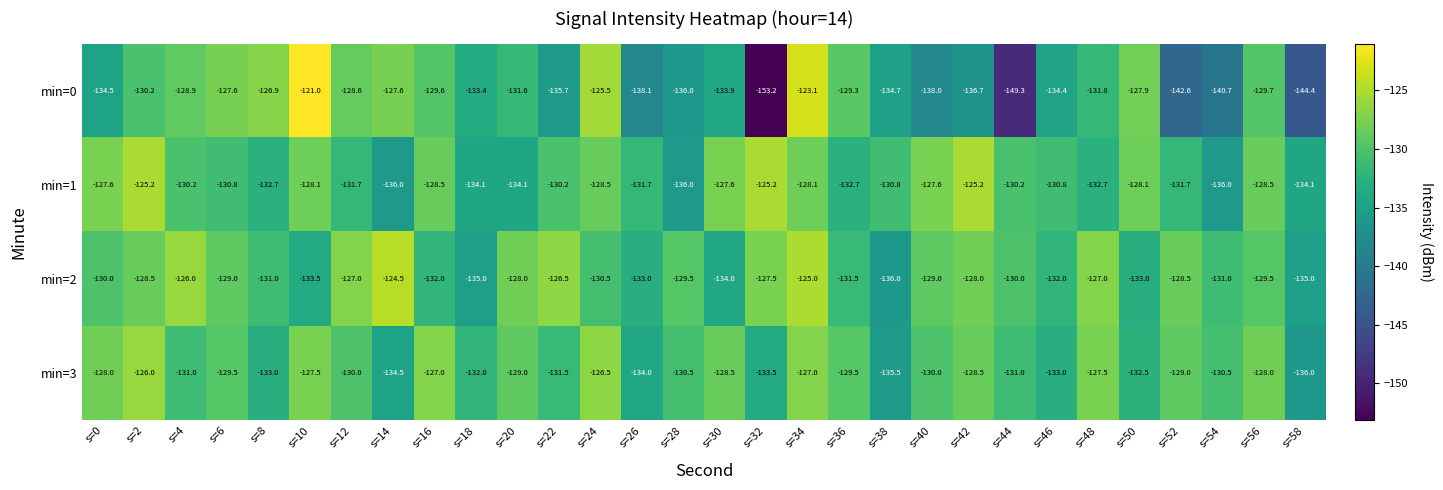

Which category has the lowest value across all series?

s=32